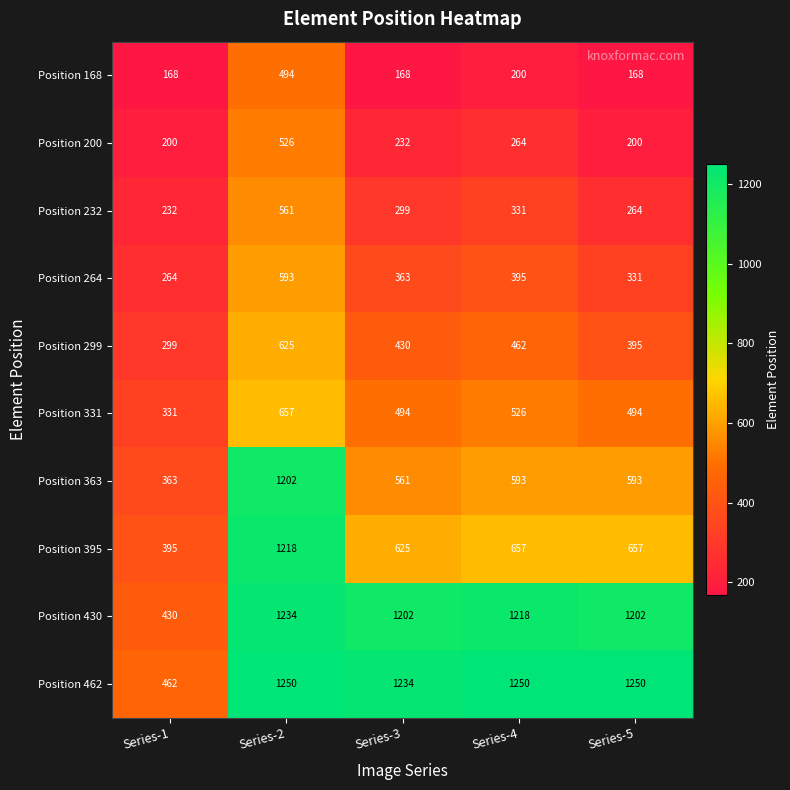

True or false: Position 299 has a value of 430 at Series-3.

True